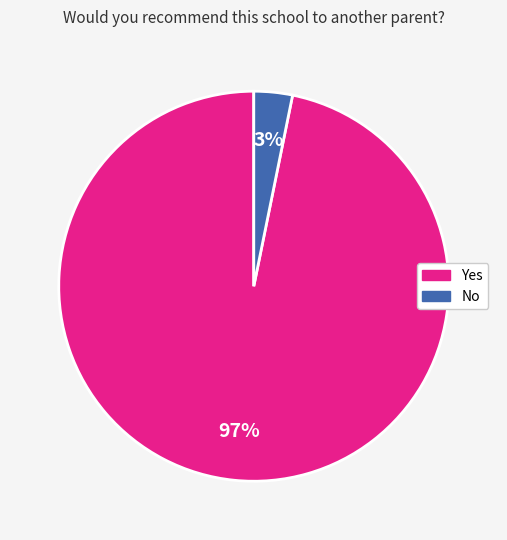

Which category has the smallest portion of the pie?

No